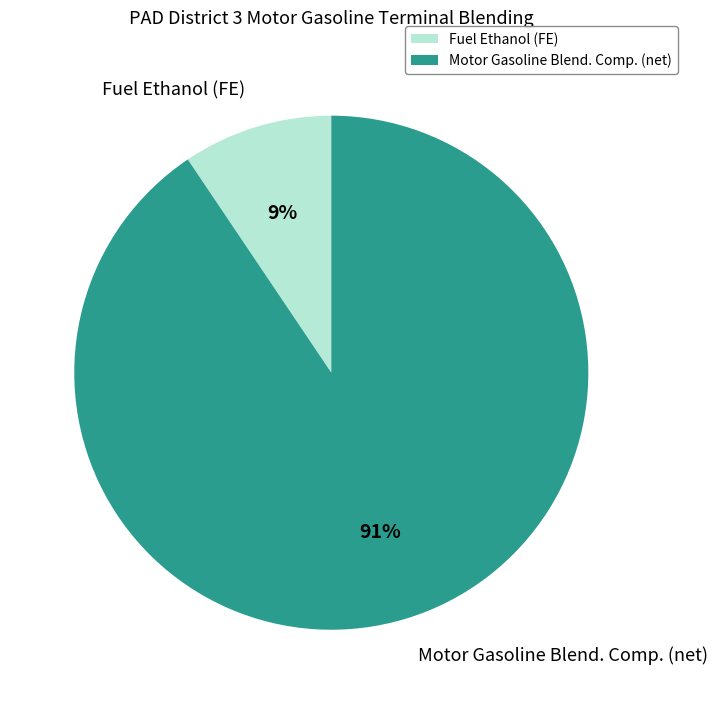

Is it true that Fuel Ethanol (FE) is 18% of the pie?

False